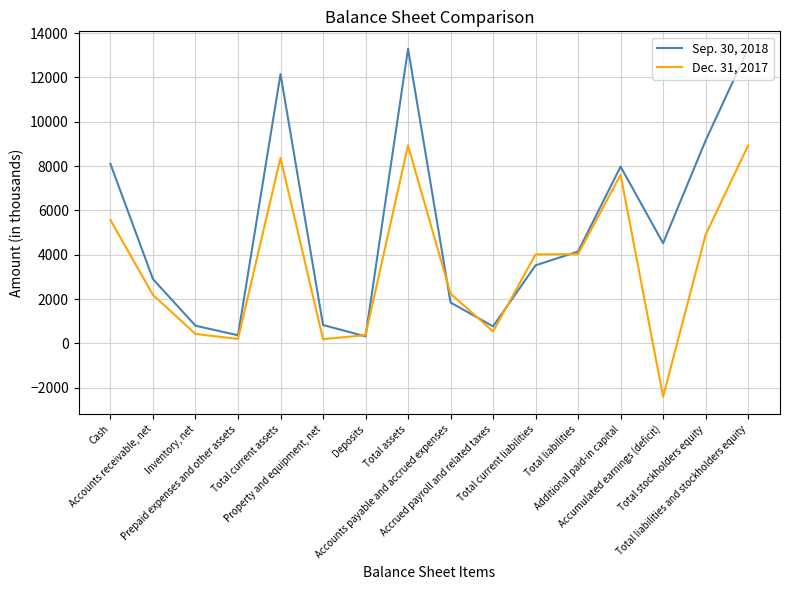

Which series has the largest total across all categories?

Sep. 30, 2018